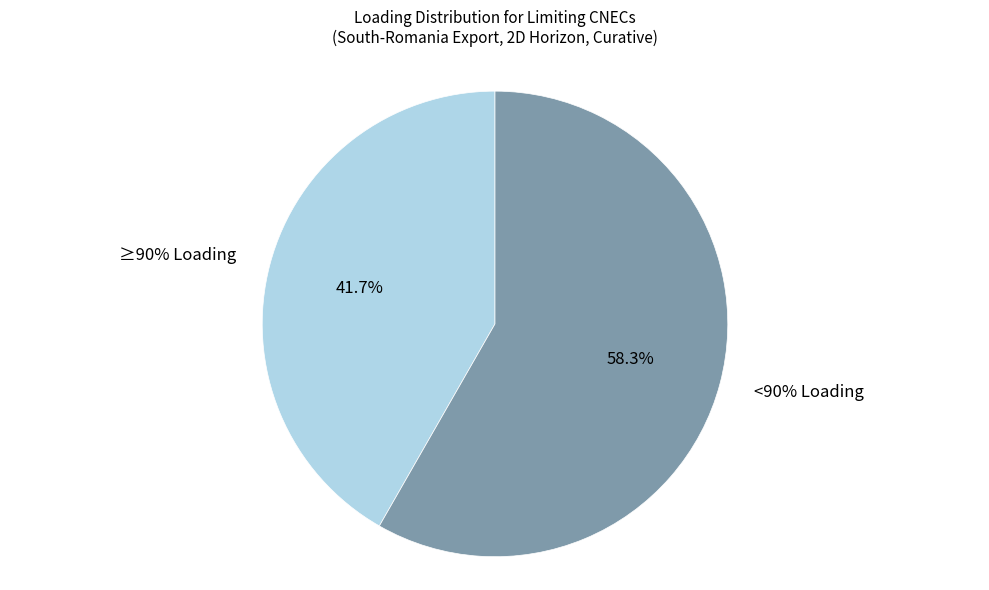

The >=90% slice represents 1% of the pie. True or false?

False